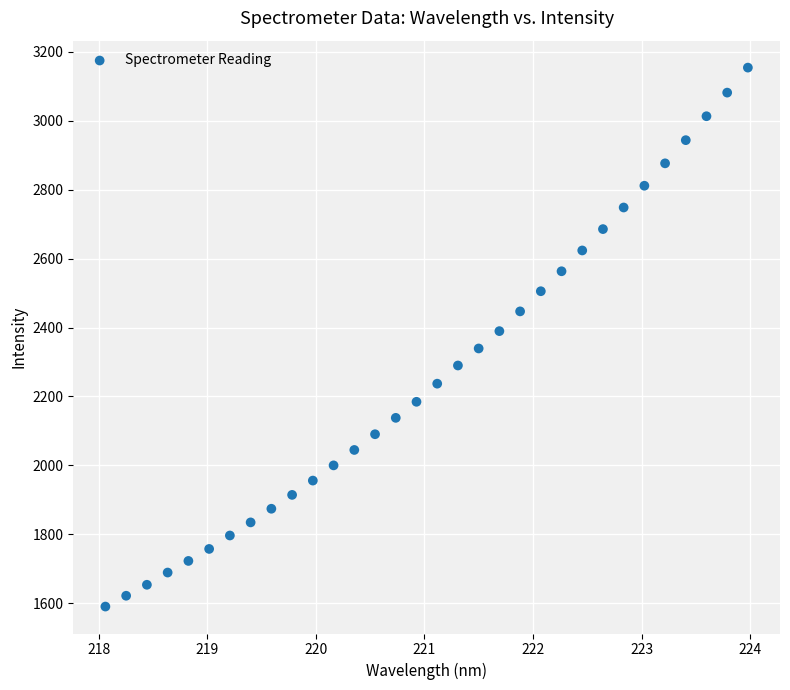

What is the range of Y values (max minus min)?

1562.8